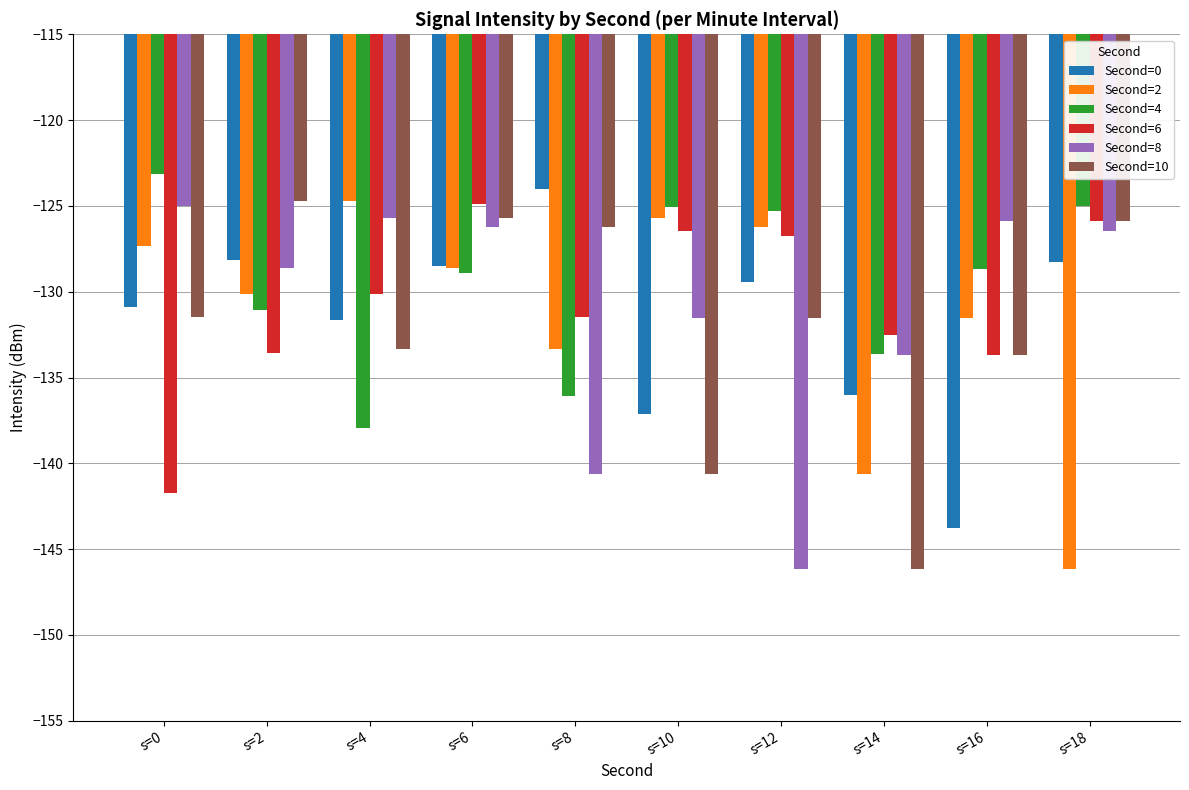

What is the difference between the Second=6 values at s=12 and s=10?

0.3